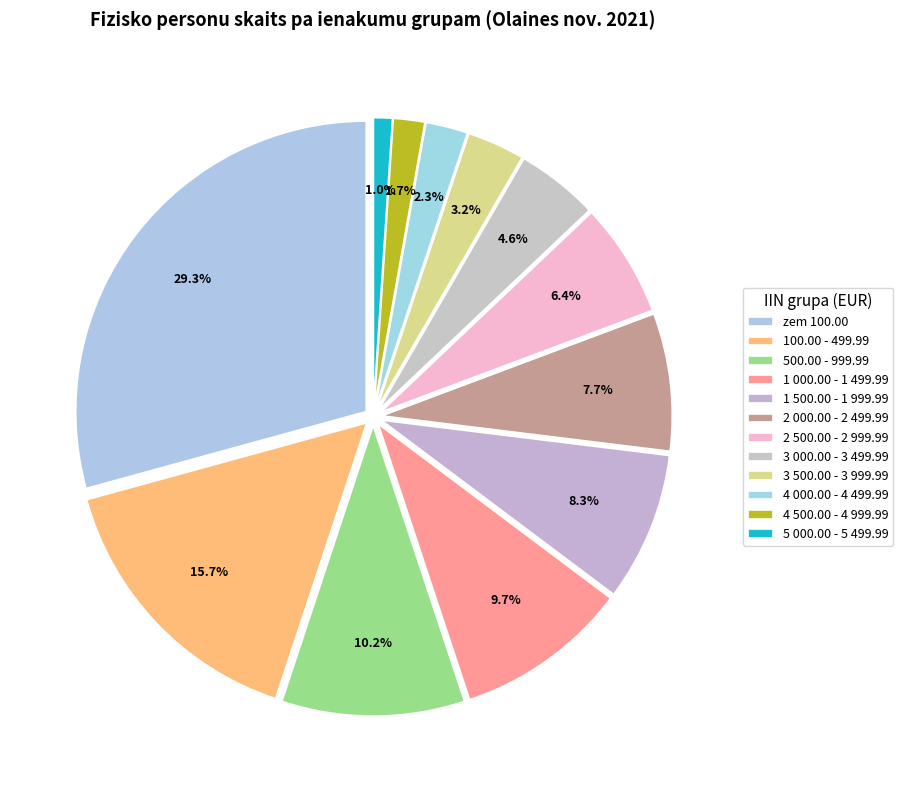

To the nearest percent, what is the difference between the 3 000.00 - 3 499.99 and 1 000.00 - 1 499.99 slice percentages?

5%